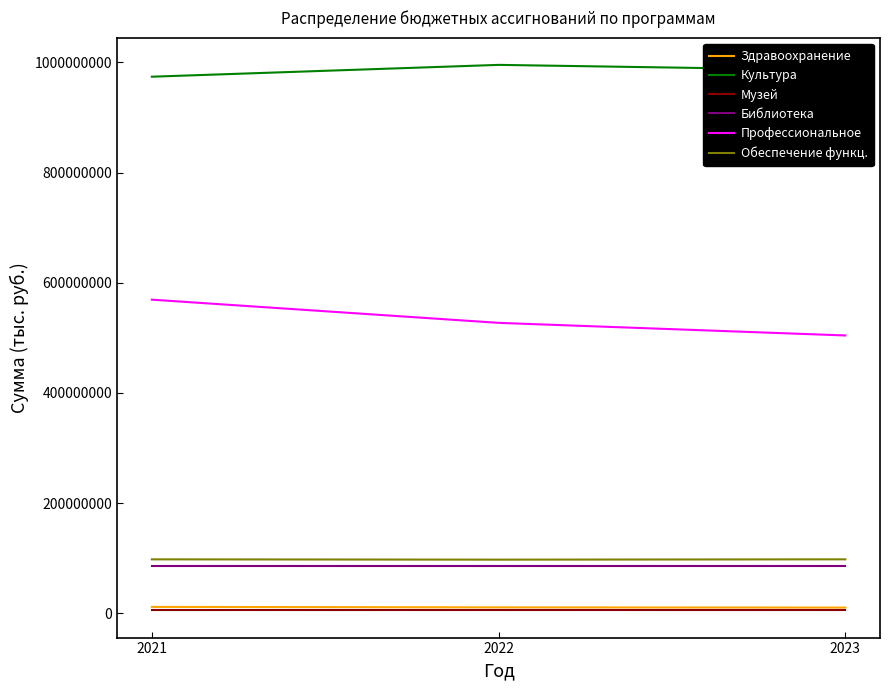

What is the total value across all series at 2021?

1744868250.2